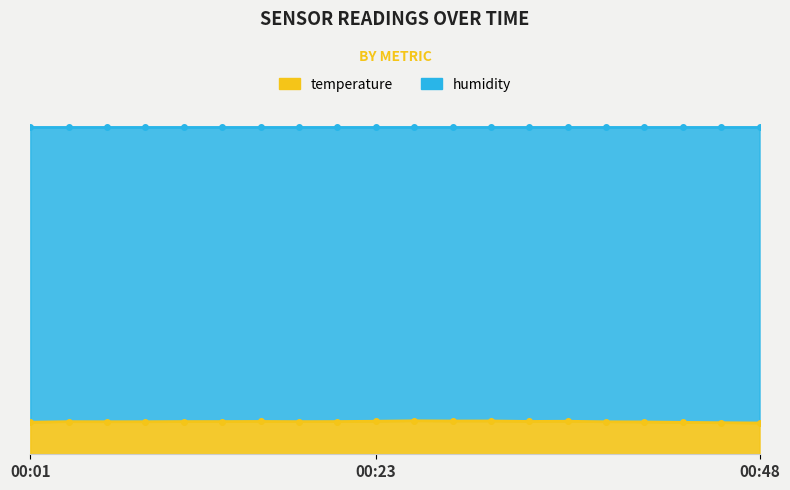

What is the difference between the second highest and minimum values?

0.6